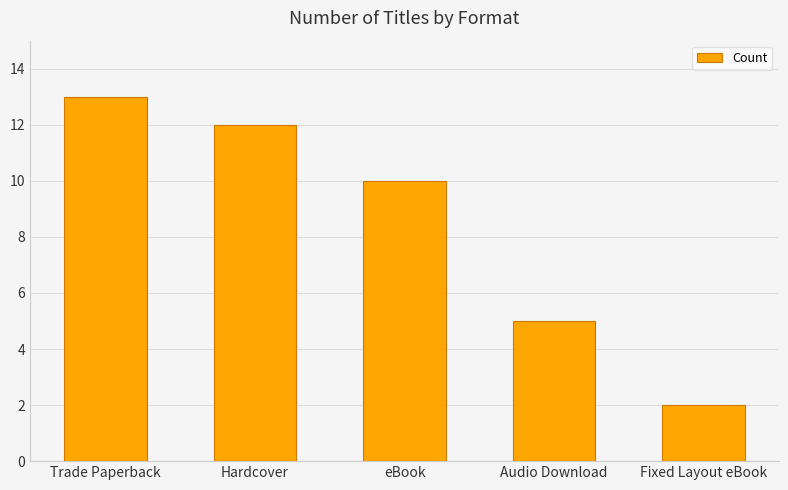

What is the approximate value at Hardcover?

12